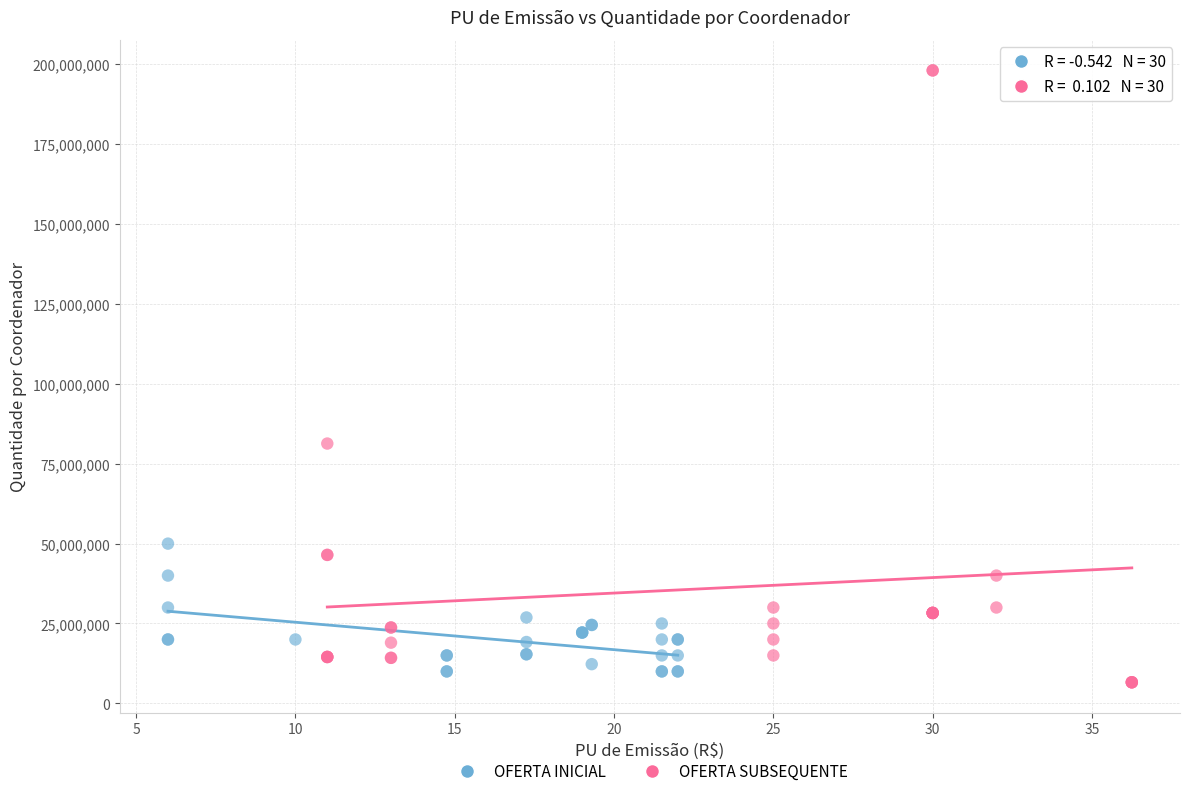

Which series has the widest spread of Y values?

OFERTA SUBSEQUENTE